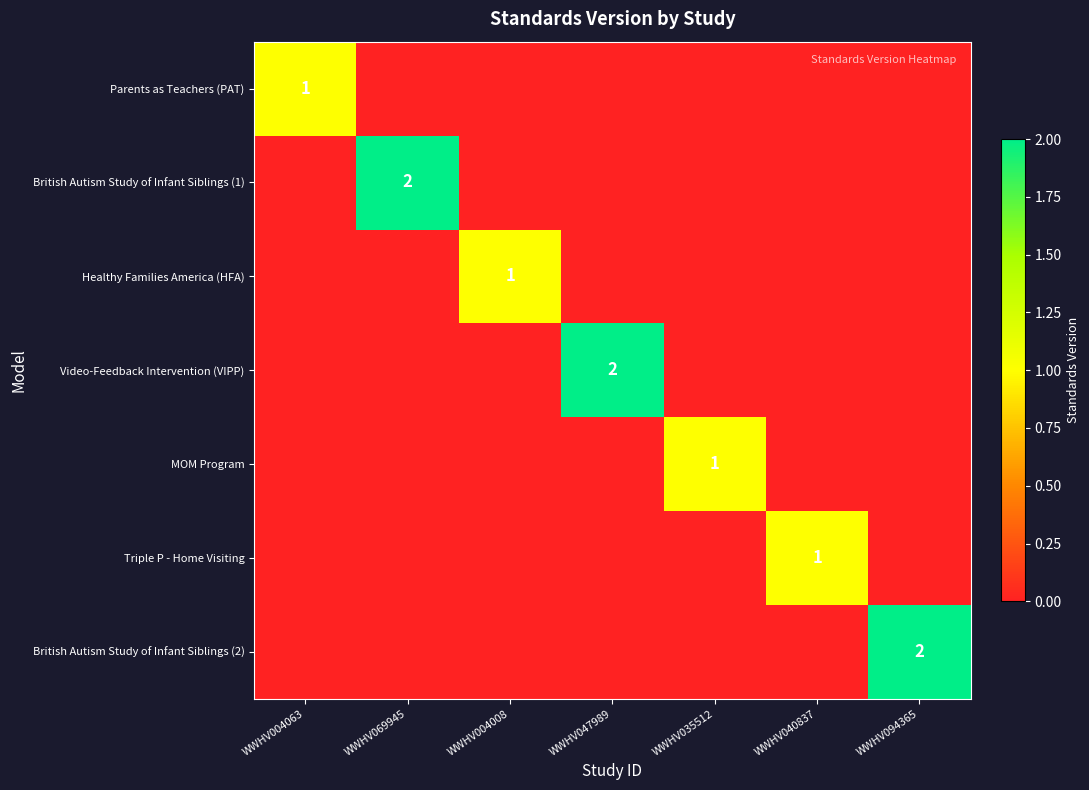

The Healthy Families America (HFA) series shows 1 at WWHV004008. True or false?

True